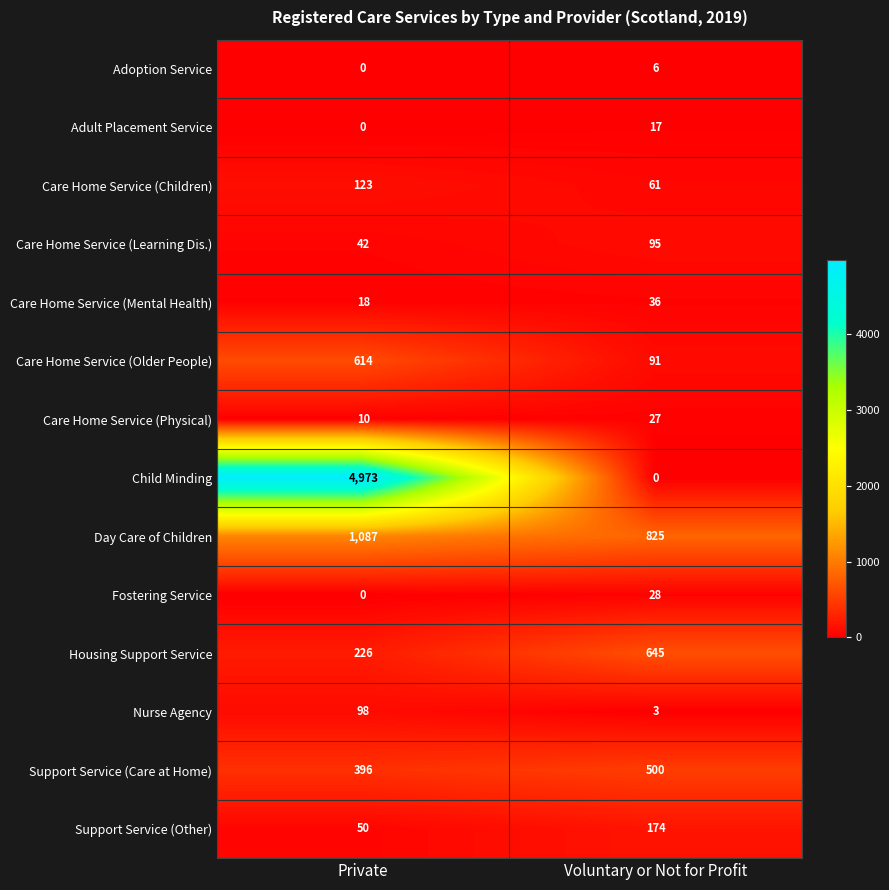

What is the highest value of the Adult Placement Service series?

17